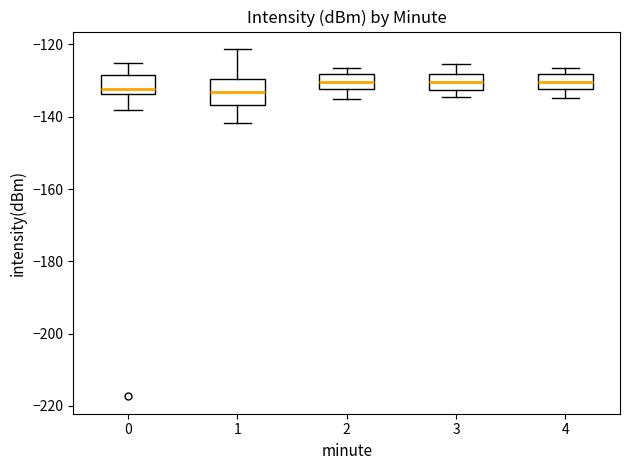

Where does the upper whisker of the box at x = 0 end on the y-axis? The values are not printed on the chart, so give them approximately, as read against the axis.

-126